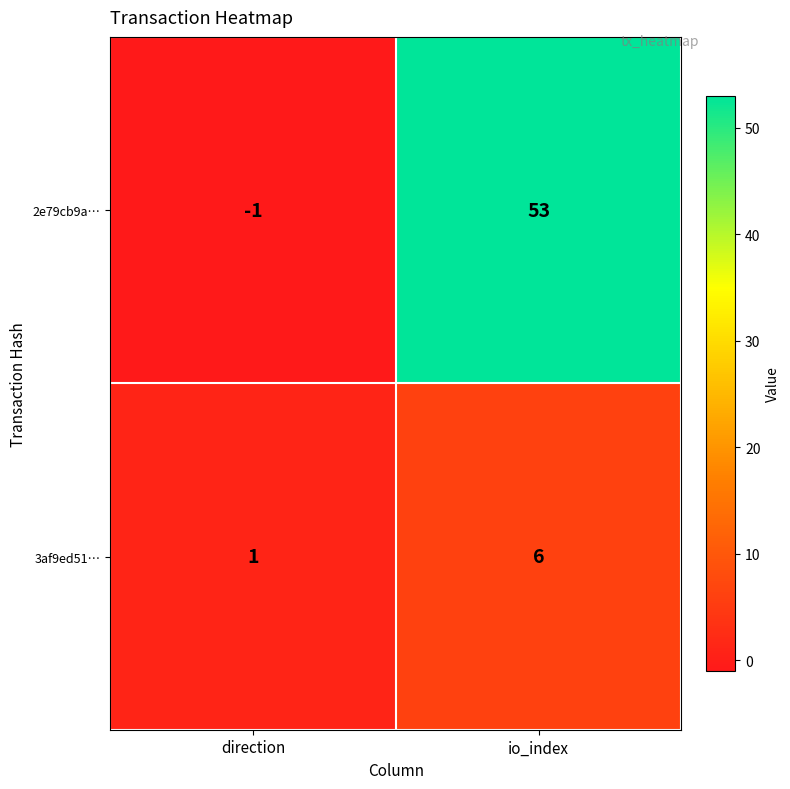

Reading left to right, extract all data points from this chart.

2e79cb9a…: direction=-1	io_index=53
3af9ed51…: direction=1	io_index=6